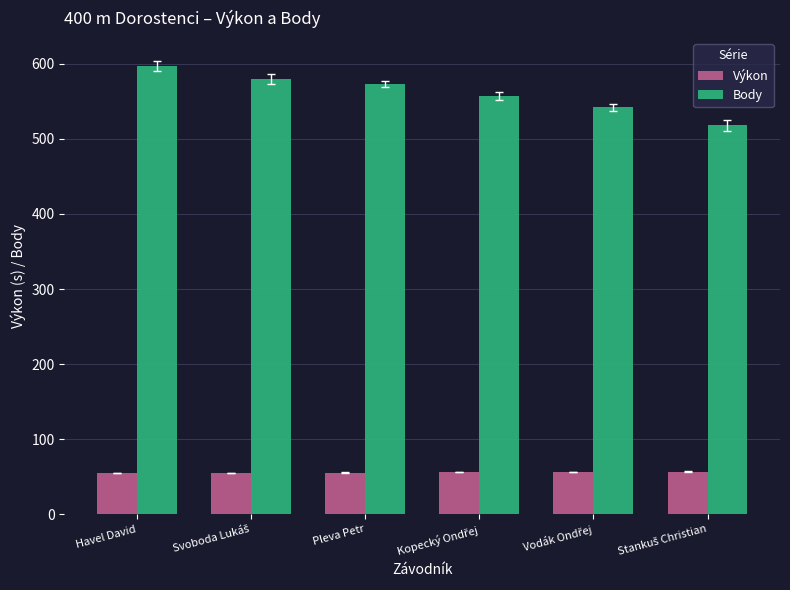

What is the greatest value displayed?

597.0